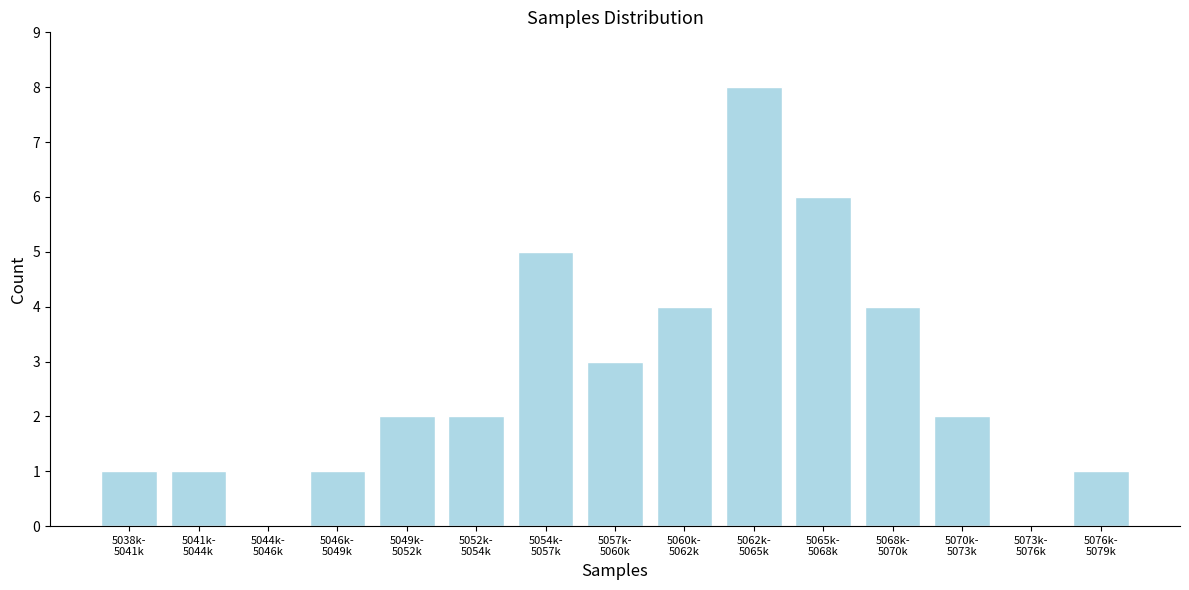

What is the greatest value displayed?

8